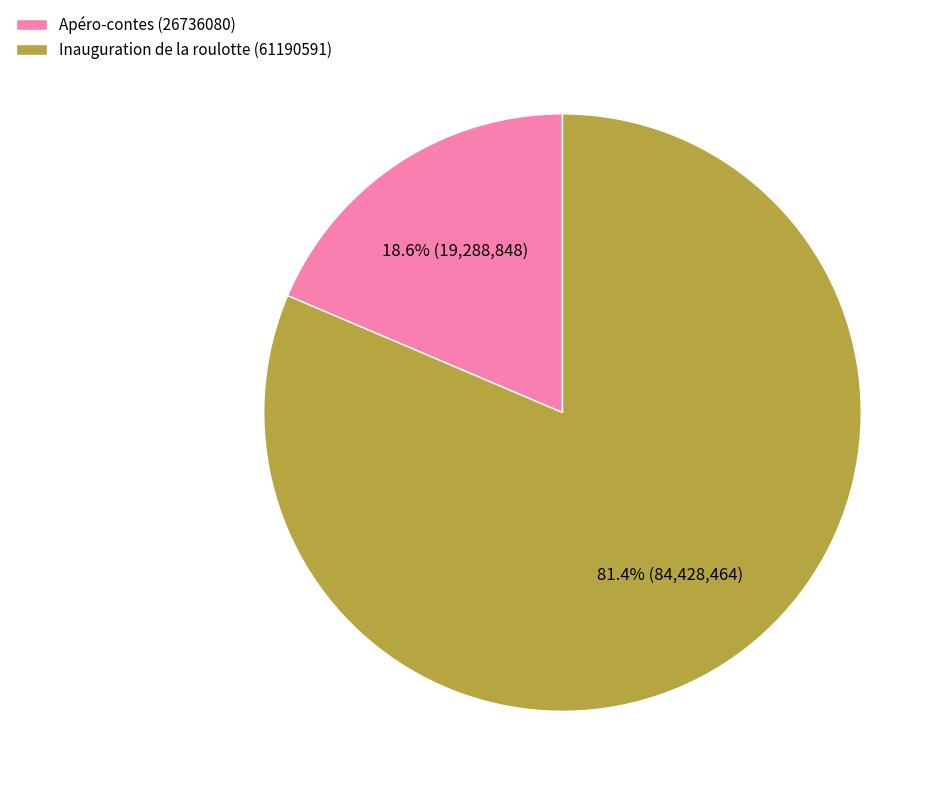

What is the ratio of the value at Apéro-contes (26736080) to the value at Inauguration de la roulotte (61190591)?

0.2